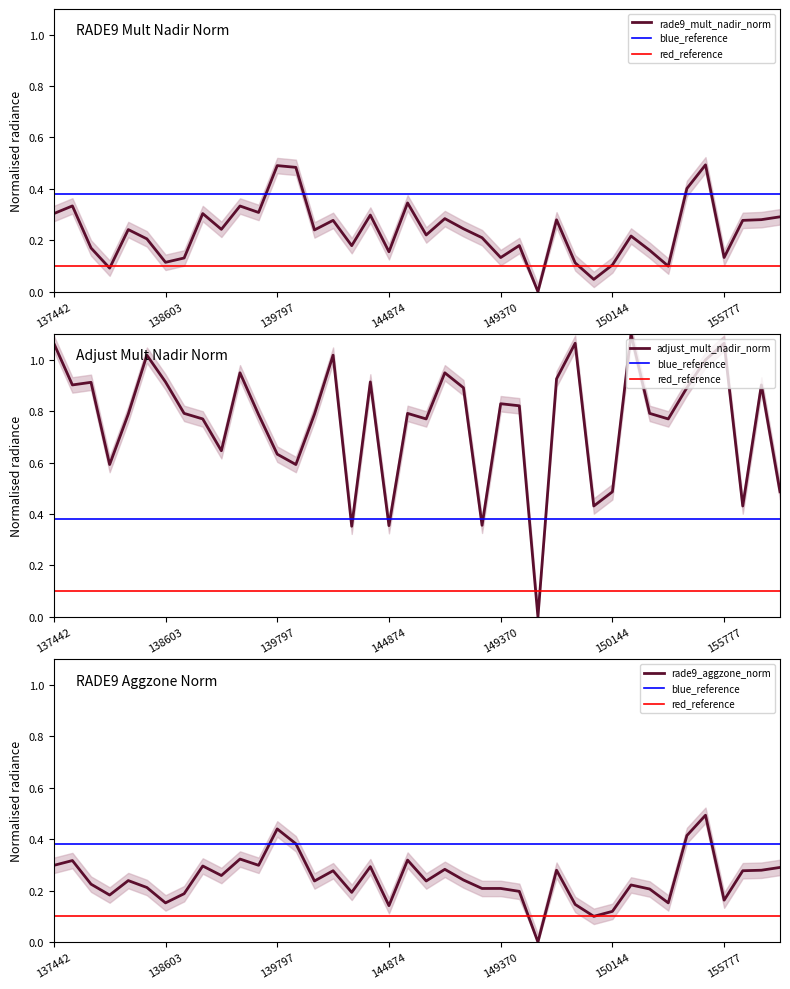

What is the maximum value for rade9_mult_nadir_norm?

0.5